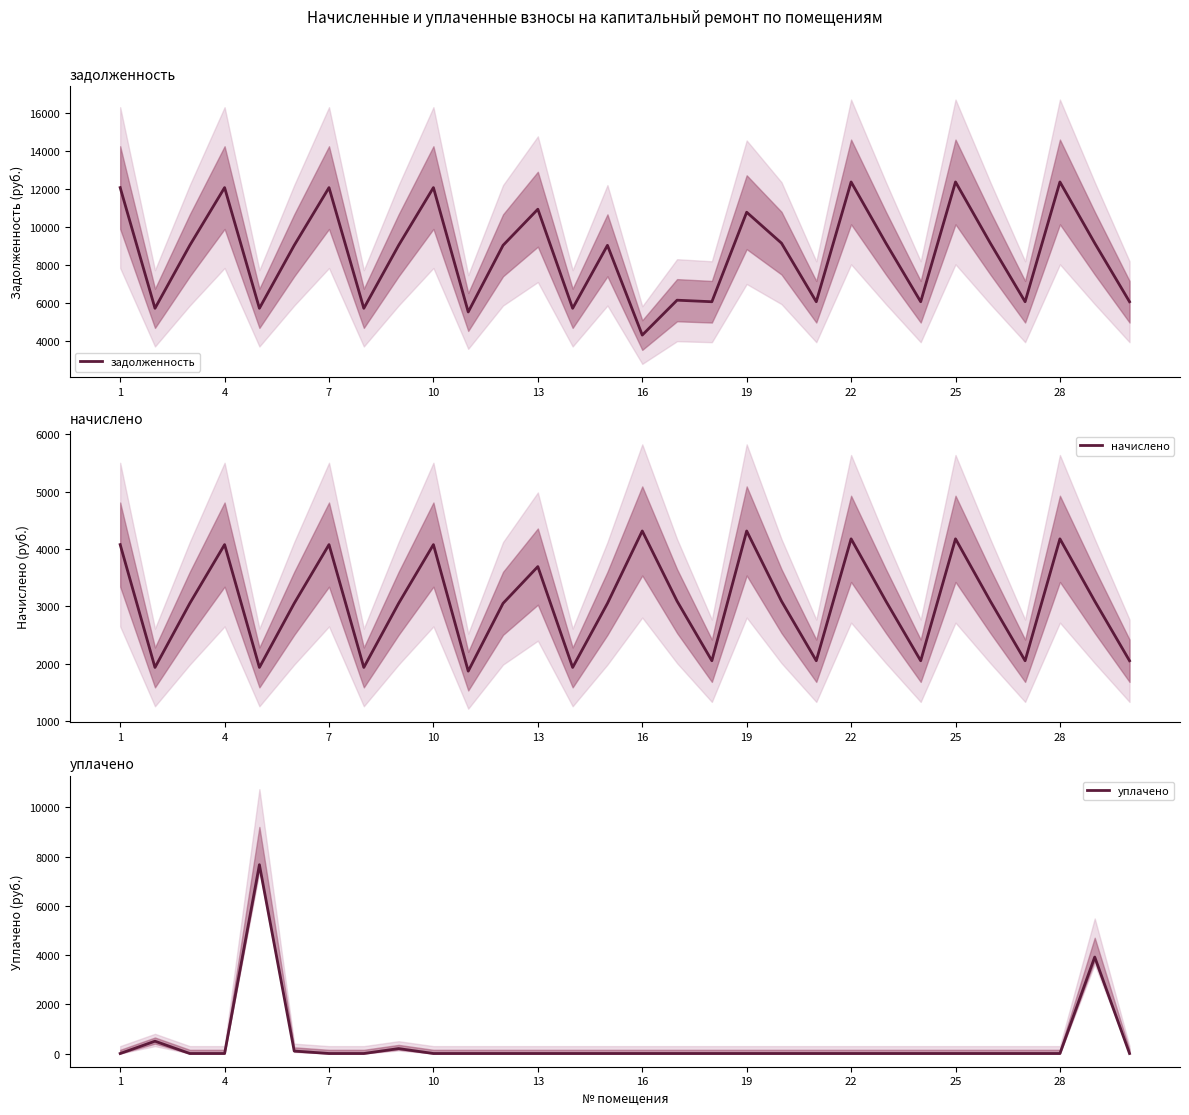

What is the value of the начислено point at the 9th from the left?

3052.7